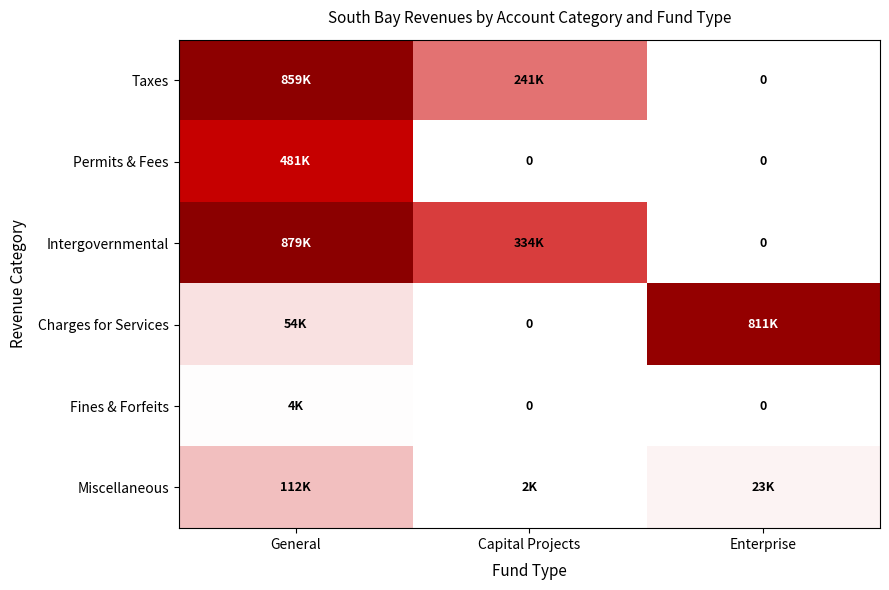

The Permits & Fees series shows 0 at Capital Projects. True or false?

True